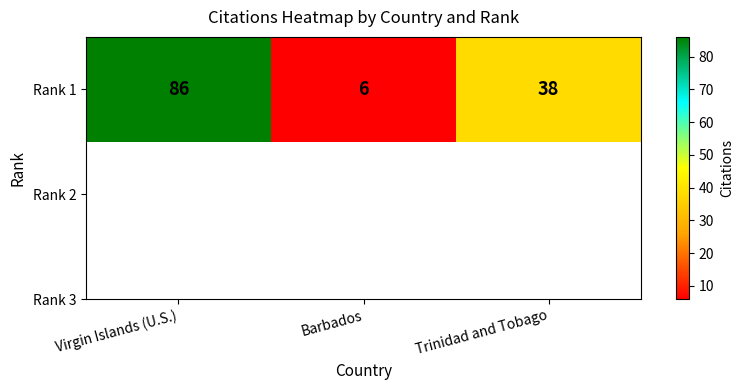

What is the average value?

43